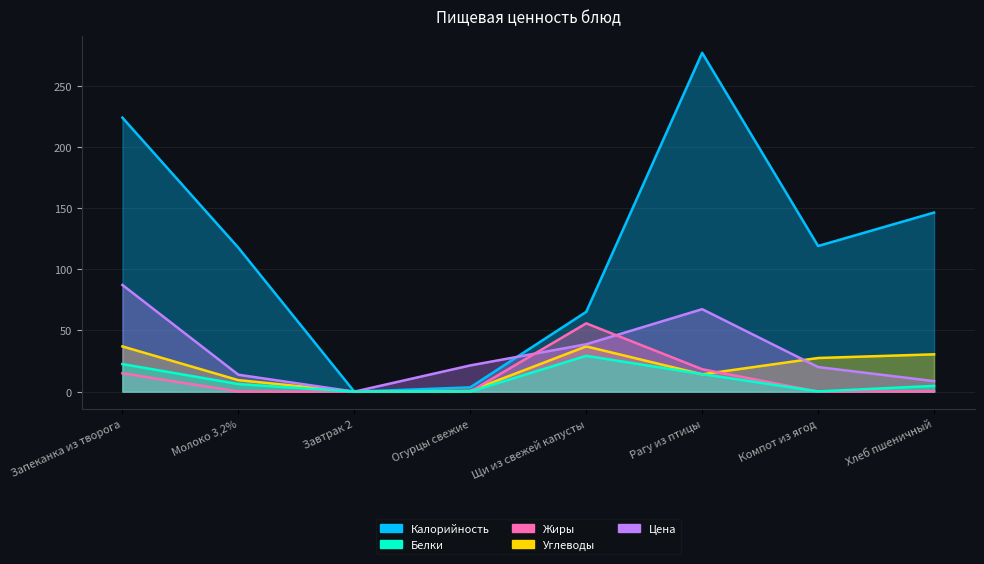

What are all the series names shown in the legend?

Калорийность, Белки, Жиры, Углеводы, Цена